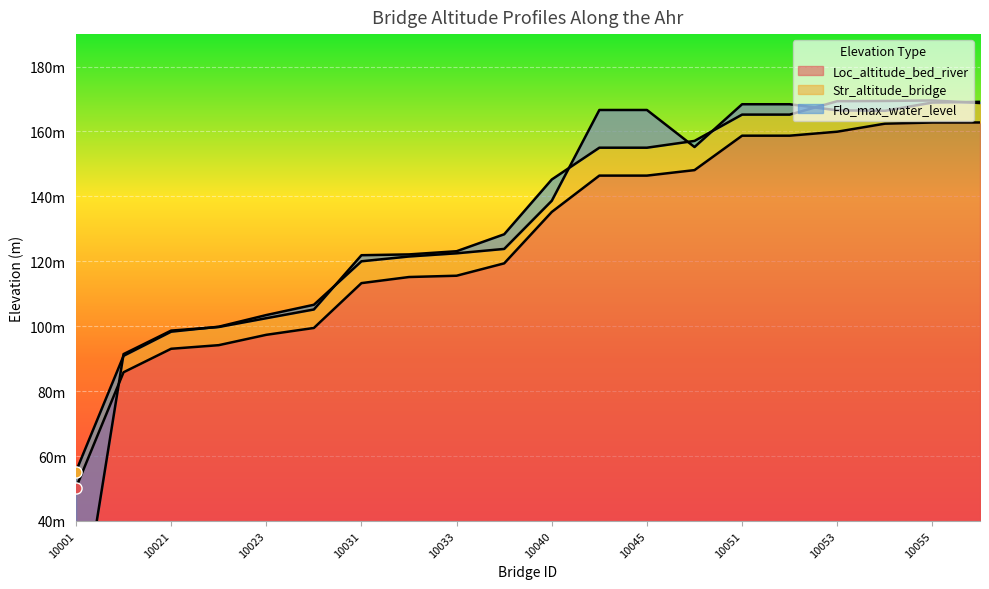

True or false: Str_altitude_bridge has more than 1 points higher than both neighbors.

False